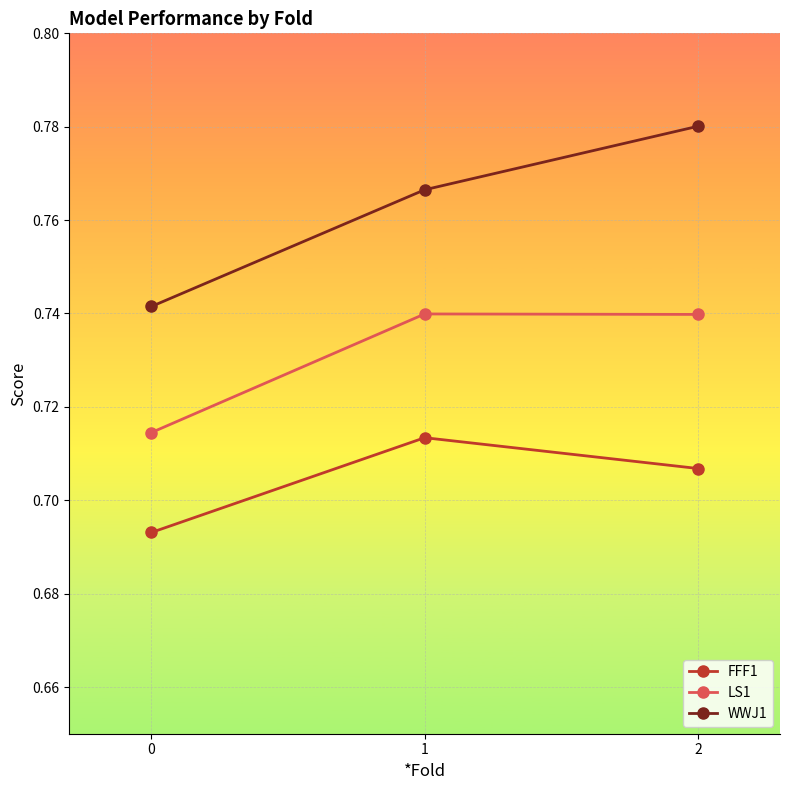

What is the sum of all LS1 values?

2.2